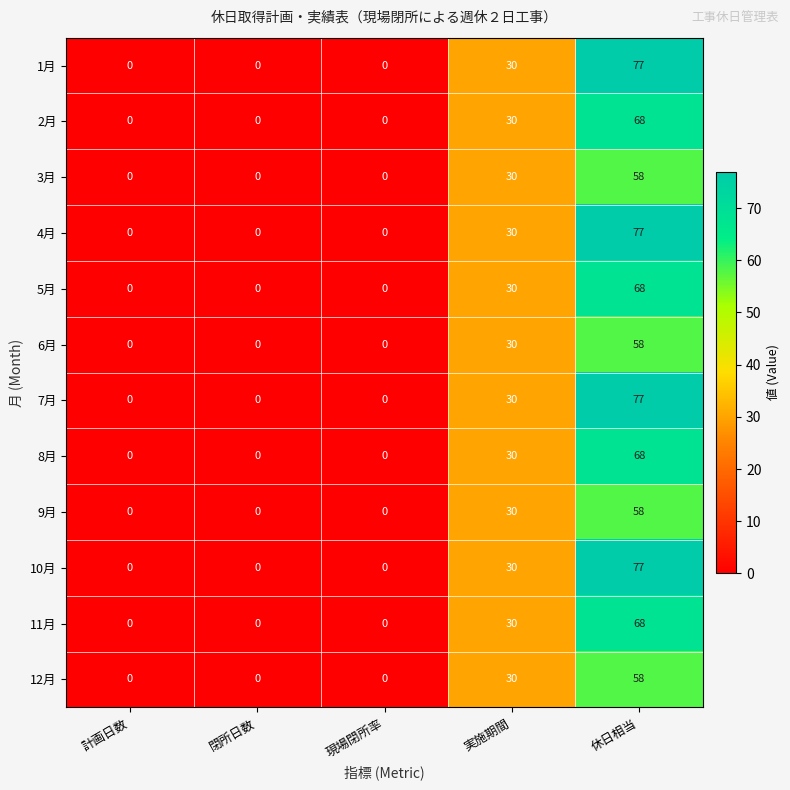

What is the greatest value displayed?

77